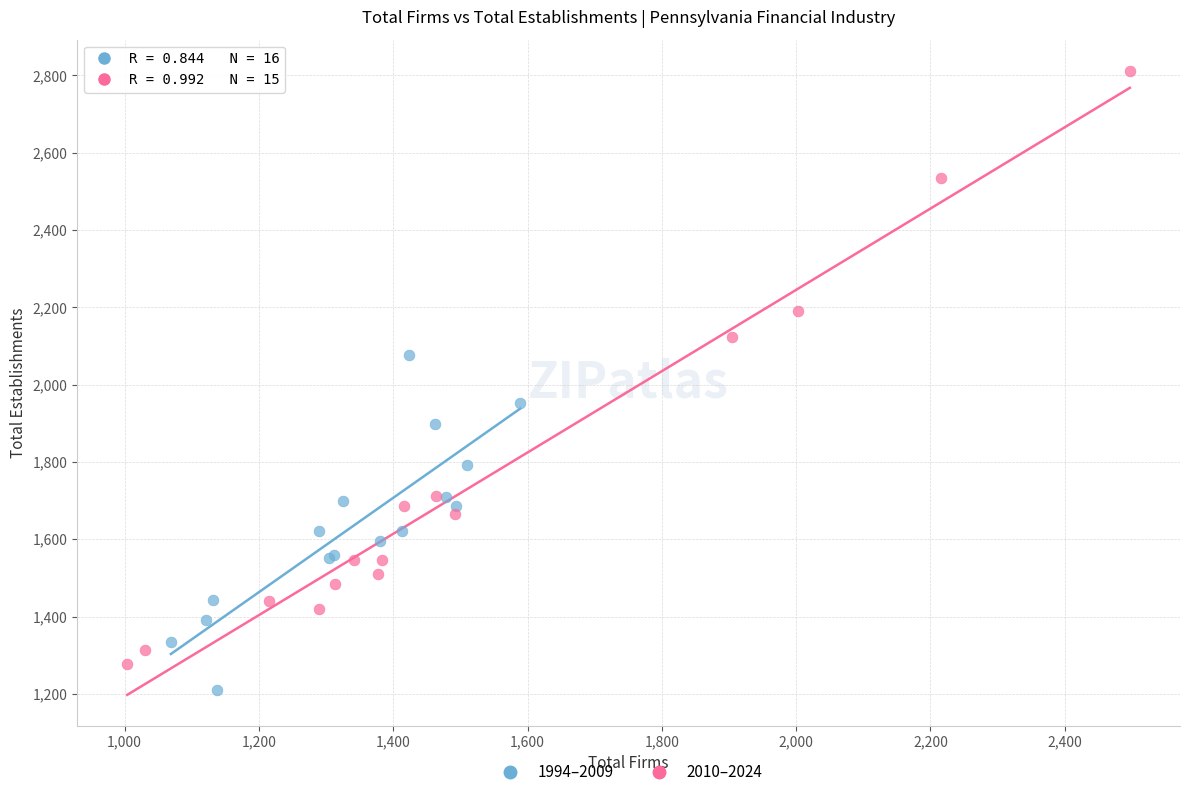

Which series has the largest Y range (max minus min)?

2010–2024